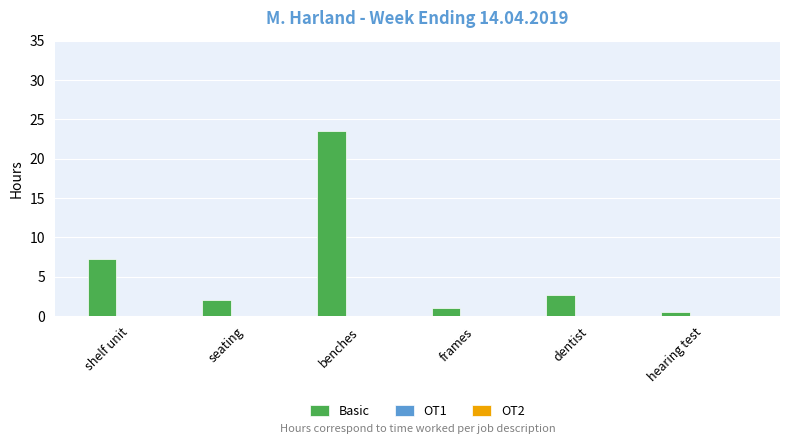

The chart shows a value of 2.0 at seating. True or false?

True